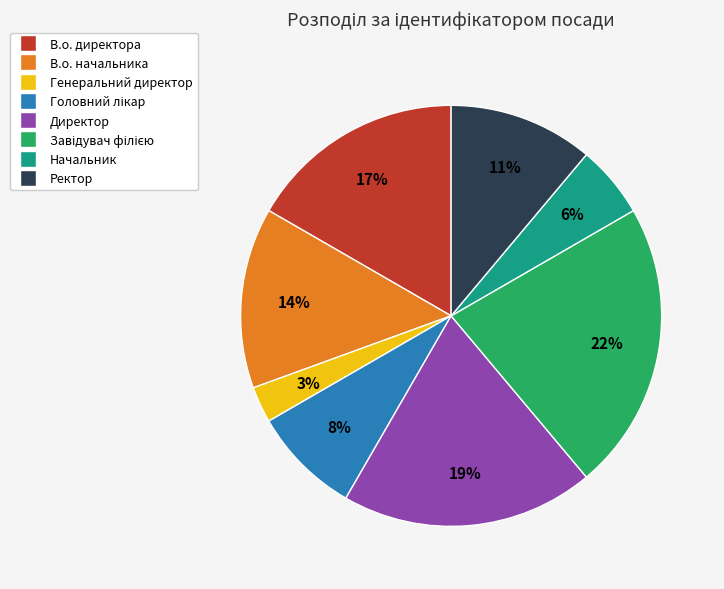

Combined, do Директор and Генеральний директор account for over 50%?

No